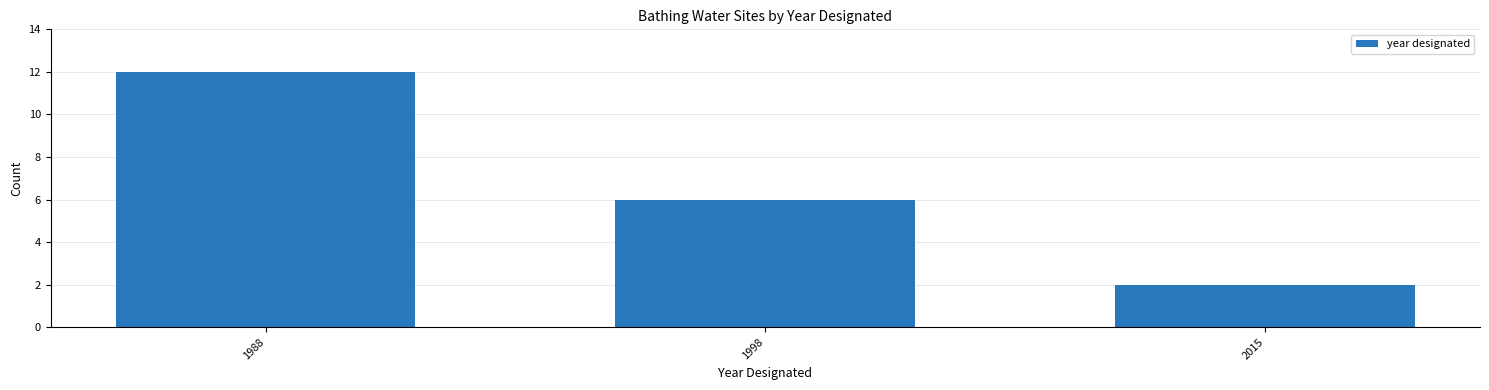

Reading left to right, list all the values displayed in this chart.

12	6	2